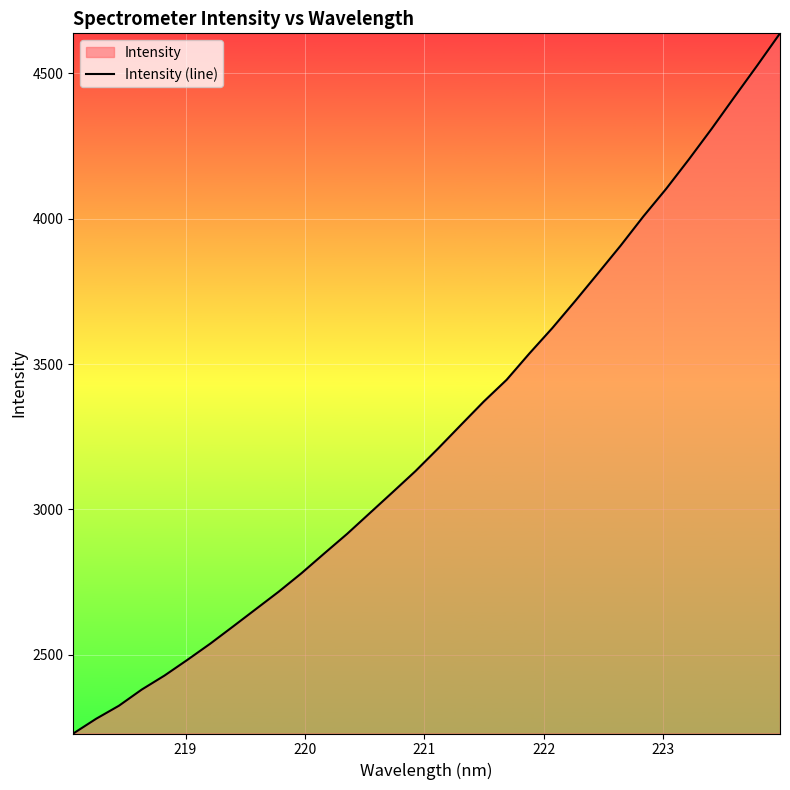

How many lines are shown in the chart?

1